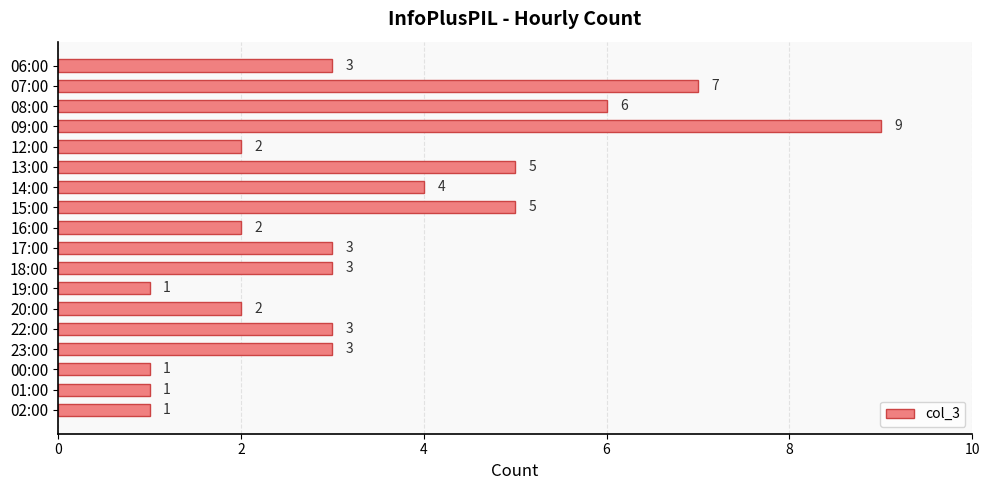

What is the maximum value shown in the chart?

9